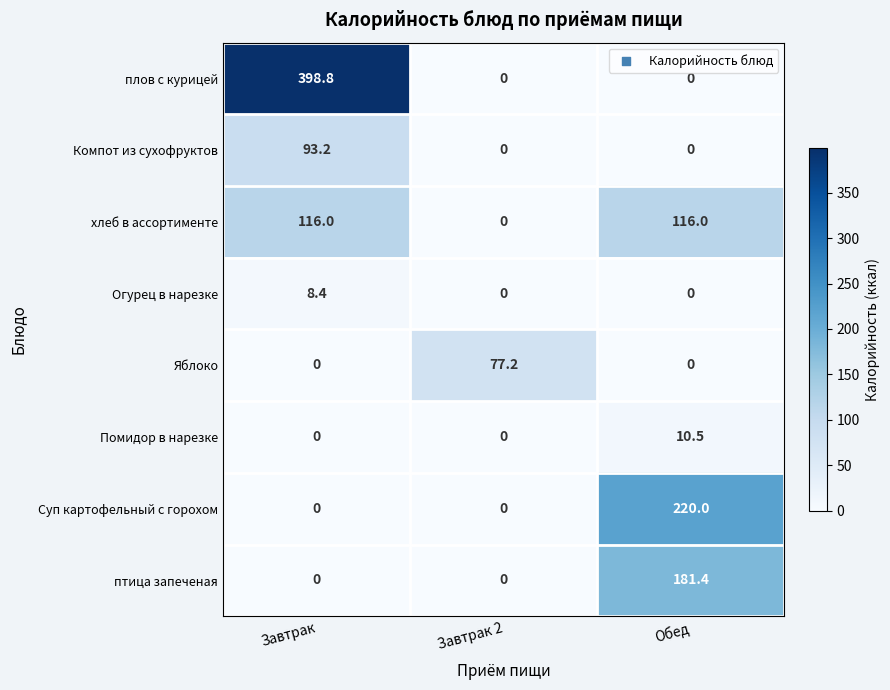

At how many categories does at least one series exceed 246?

1